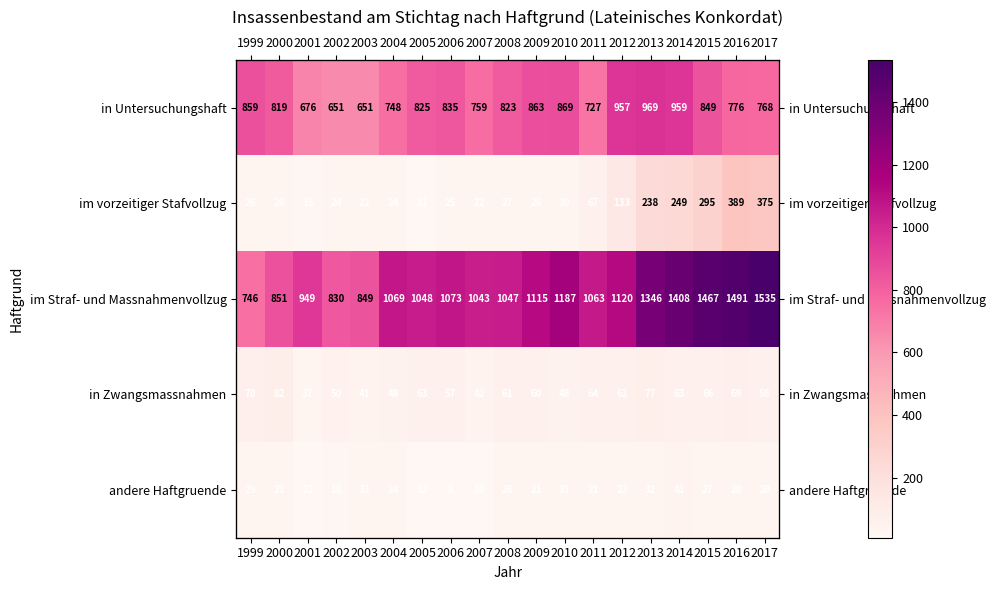

The im Straf- und Massnahmenvollzug series shows 949 at 2001. True or false?

True